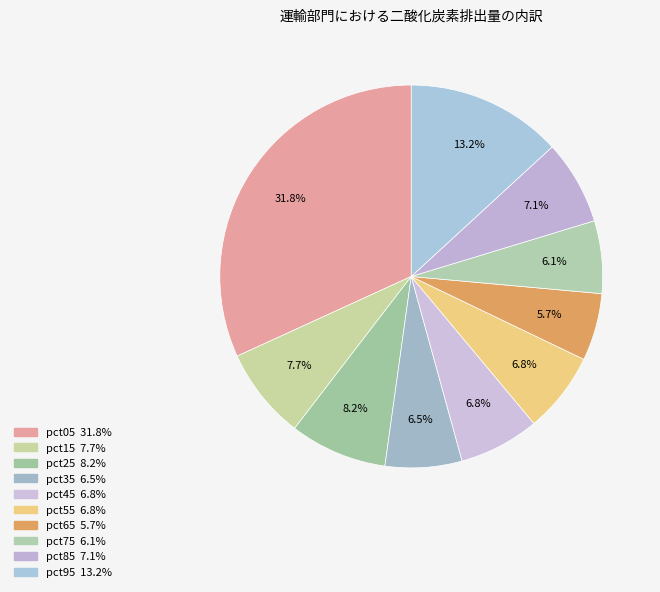

To the nearest percent, what portion does pct25 represent?

8%